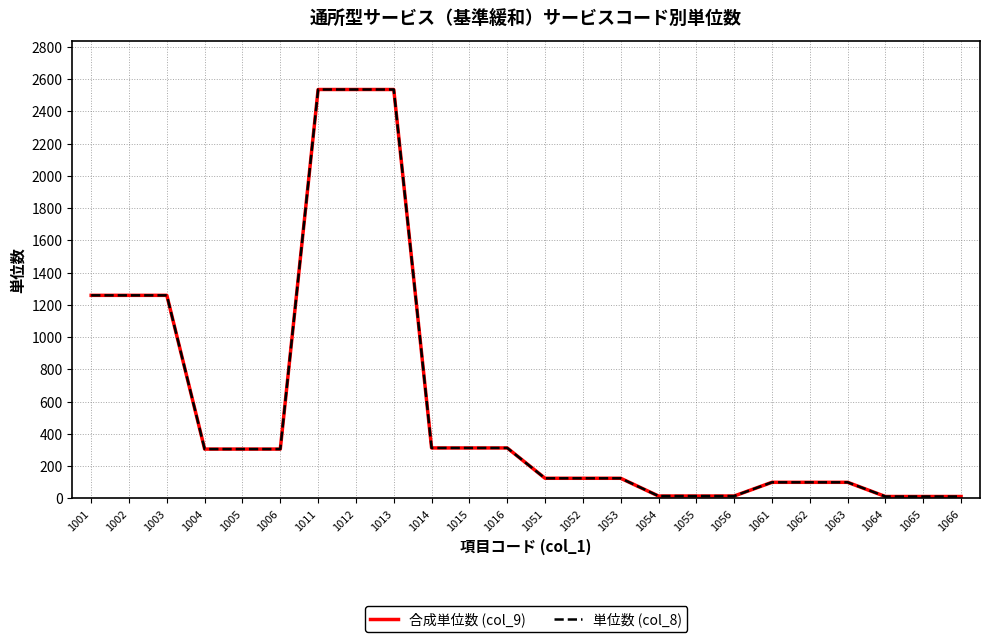

True or false: 単位数 (col_8) and 合成単位数 (col_9) intersect in this chart.

False